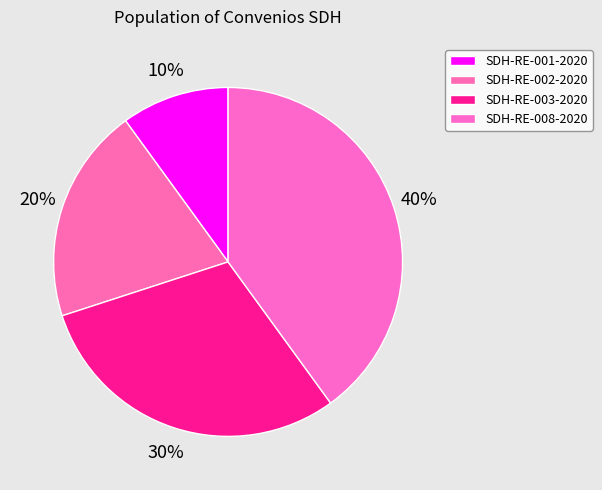

How many slices are in this pie chart?

4